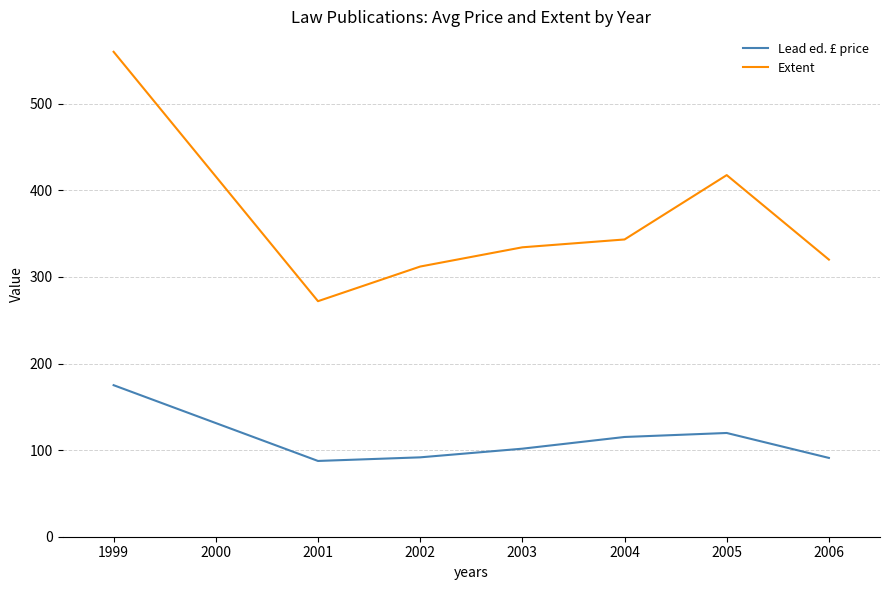

What is the maximum value shown in the chart?

560.0